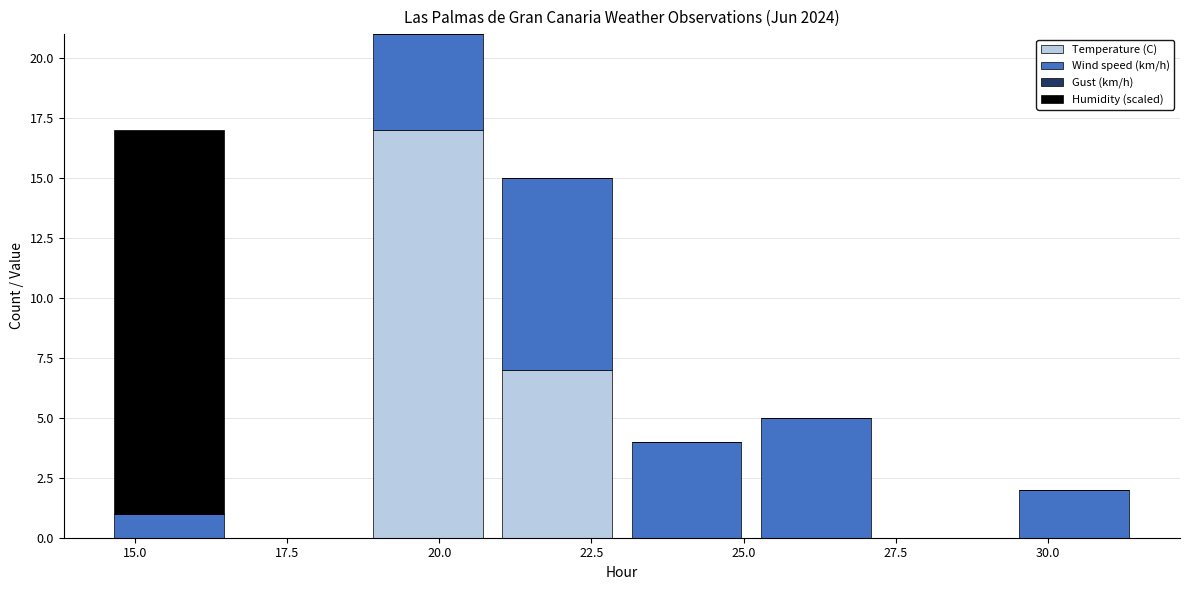

What is the total height of the stacked bar covering 23.0 to 25.0 on the x-axis? Neither the bar edges nor the heights are printed on the chart, so give them approximately, as read against the axes.

4